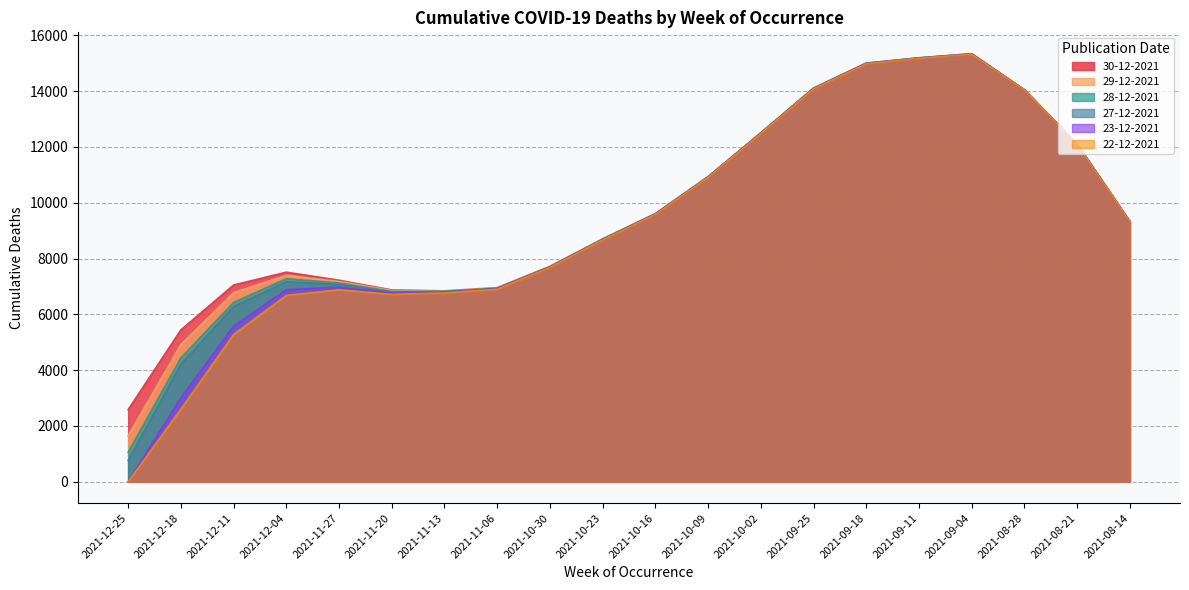

Where does the 27-12-2021 series first go above 9319?

2021-10-16